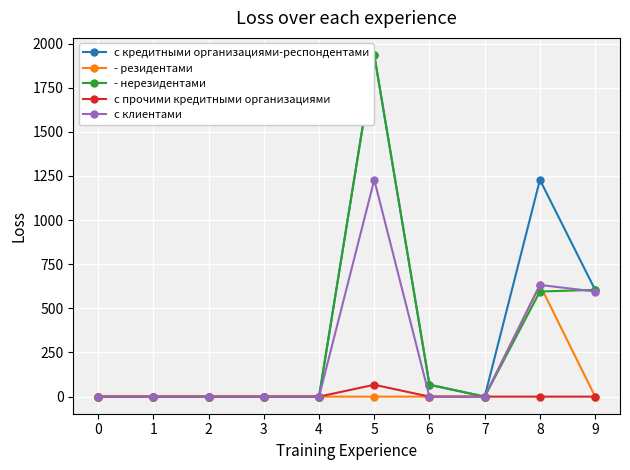

The с клиентами series shows 0.0 at 0. True or false?

True